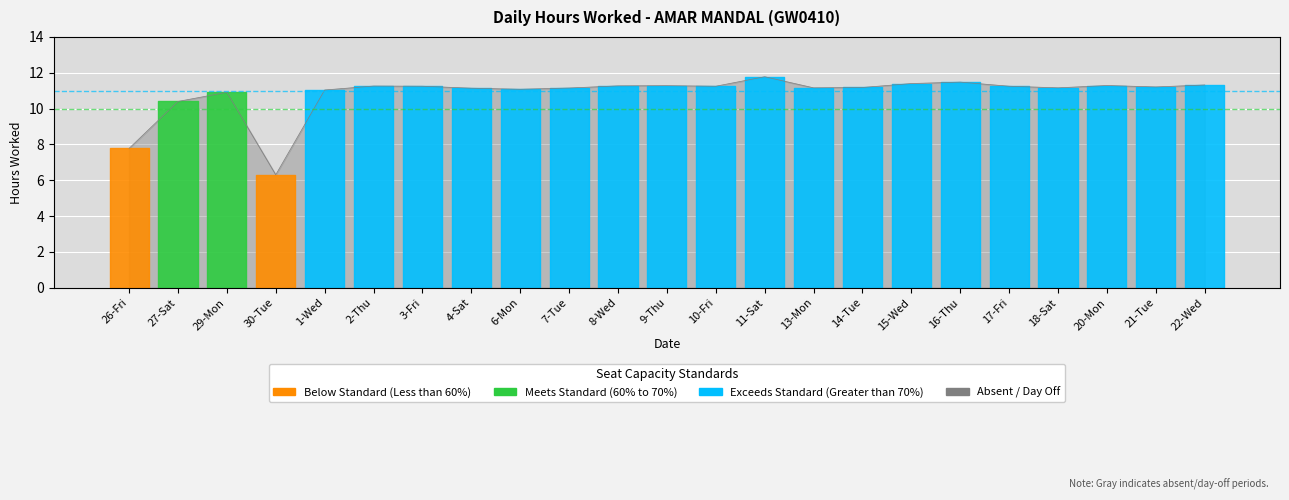

What is the difference between the maximum and minimum values?

5.5